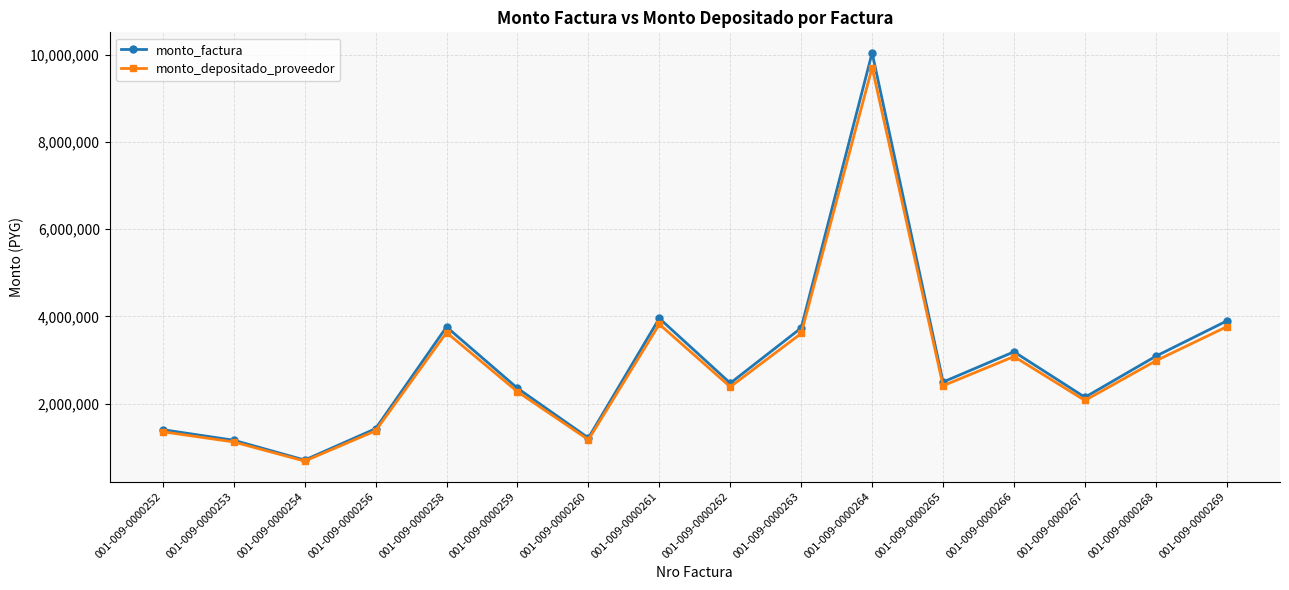

Is it true that monto_depositado_proveedor equals 5229057 at 001-009-0000268?

False